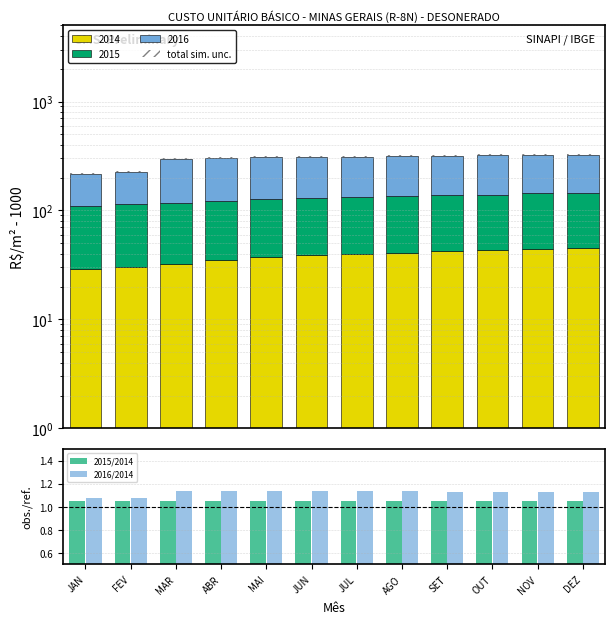

Count the 2015/2014 values in the range 1 to 2.

12